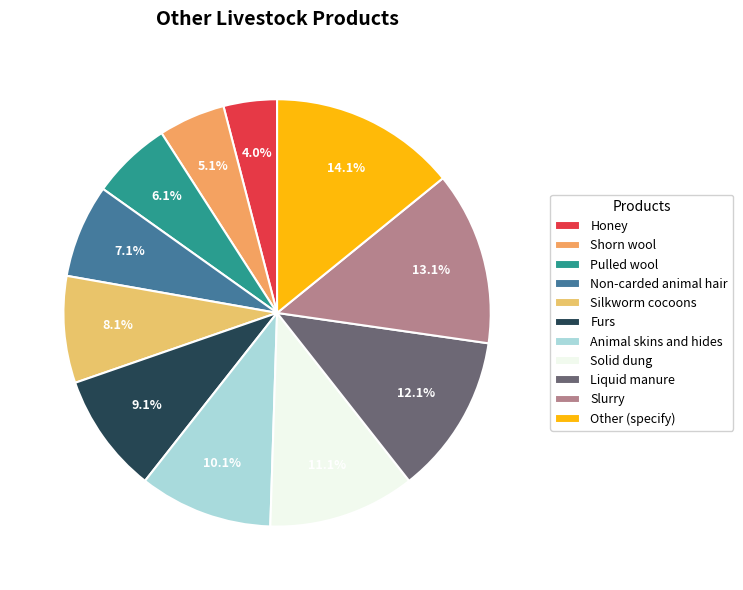

What percentage is the Other (specify) slice, to the nearest percent?

14%